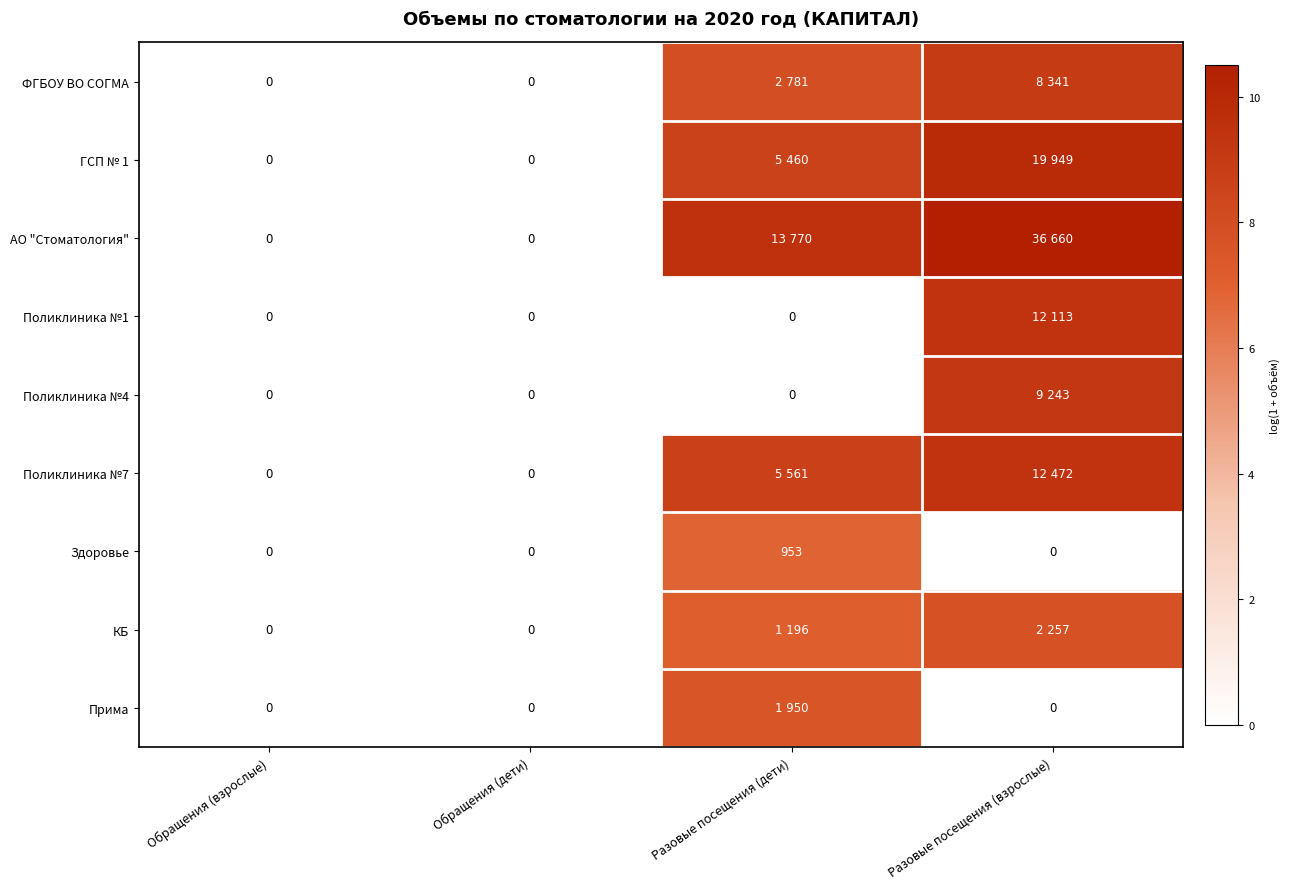

True or false: ГСП № 1 has a value of 13.5 at Разовые посещения (дети).

False